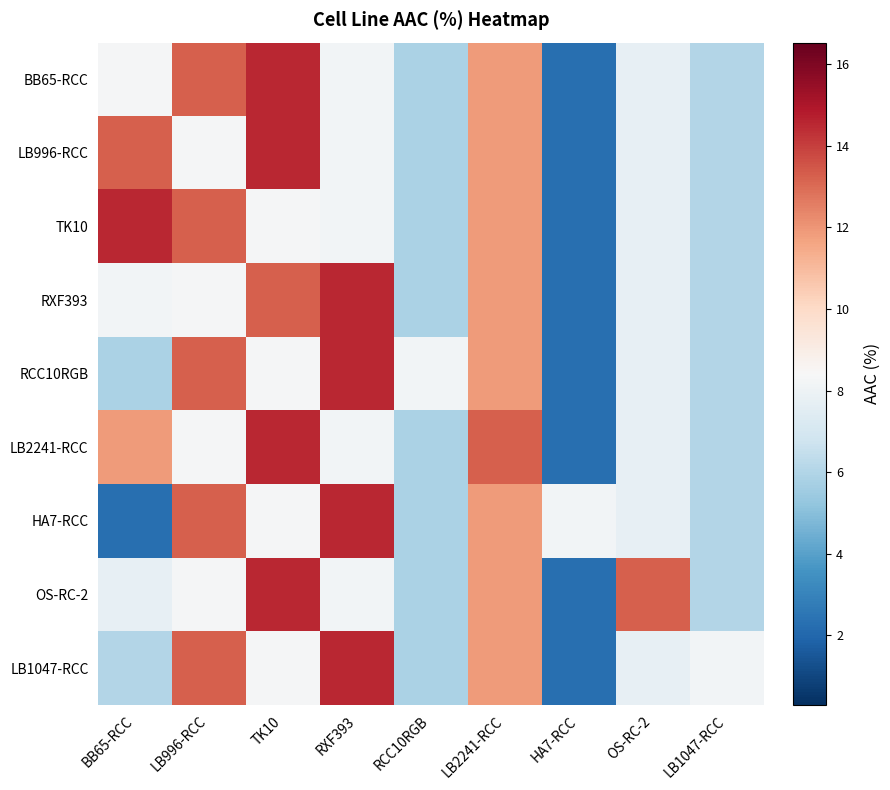

Reading left to right, extract all data points from this chart.

BB65-RCC: BB65-RCC=8.3	LB996-RCC=13.3	TK10=14.5	RXF393=8.2	RCC10RGB=5.8	LB2241-RCC=11.9	HA7-RCC=2.3	OS-RC-2=7.7	LB1047-RCC=6.1
LB996-RCC: BB65-RCC=13.3	LB996-RCC=8.3	TK10=14.5	RXF393=8.2	RCC10RGB=5.8	LB2241-RCC=11.9	HA7-RCC=2.3	OS-RC-2=7.7	LB1047-RCC=6.1
TK10: BB65-RCC=14.5	LB996-RCC=13.3	TK10=8.3	RXF393=8.2	RCC10RGB=5.8	LB2241-RCC=11.9	HA7-RCC=2.3	OS-RC-2=7.7	LB1047-RCC=6.1
RXF393: BB65-RCC=8.2	LB996-RCC=8.3	TK10=13.3	RXF393=14.5	RCC10RGB=5.8	LB2241-RCC=11.9	HA7-RCC=2.3	OS-RC-2=7.7	LB1047-RCC=6.1
RCC10RGB: BB65-RCC=5.8	LB996-RCC=13.3	TK10=8.3	RXF393=14.5	RCC10RGB=8.2	LB2241-RCC=11.9	HA7-RCC=2.3	OS-RC-2=7.7	LB1047-RCC=6.1
LB2241-RCC: BB65-RCC=11.9	LB996-RCC=8.3	TK10=14.5	RXF393=8.2	RCC10RGB=5.8	LB2241-RCC=13.3	HA7-RCC=2.3	OS-RC-2=7.7	LB1047-RCC=6.1
HA7-RCC: BB65-RCC=2.3	LB996-RCC=13.3	TK10=8.3	RXF393=14.5	RCC10RGB=5.8	LB2241-RCC=11.9	HA7-RCC=8.2	OS-RC-2=7.7	LB1047-RCC=6.1
OS-RC-2: BB65-RCC=7.7	LB996-RCC=8.3	TK10=14.5	RXF393=8.2	RCC10RGB=5.8	LB2241-RCC=11.9	HA7-RCC=2.3	OS-RC-2=13.3	LB1047-RCC=6.1
LB1047-RCC: BB65-RCC=6.1	LB996-RCC=13.3	TK10=8.3	RXF393=14.5	RCC10RGB=5.8	LB2241-RCC=11.9	HA7-RCC=2.3	OS-RC-2=7.7	LB1047-RCC=8.2